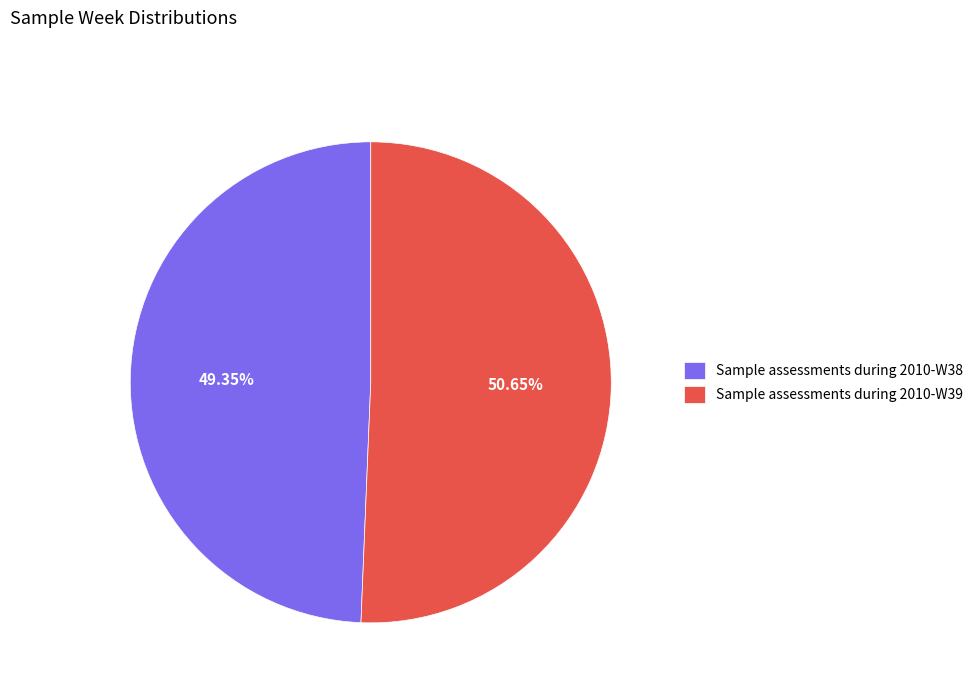

How many segments does this pie chart have?

2